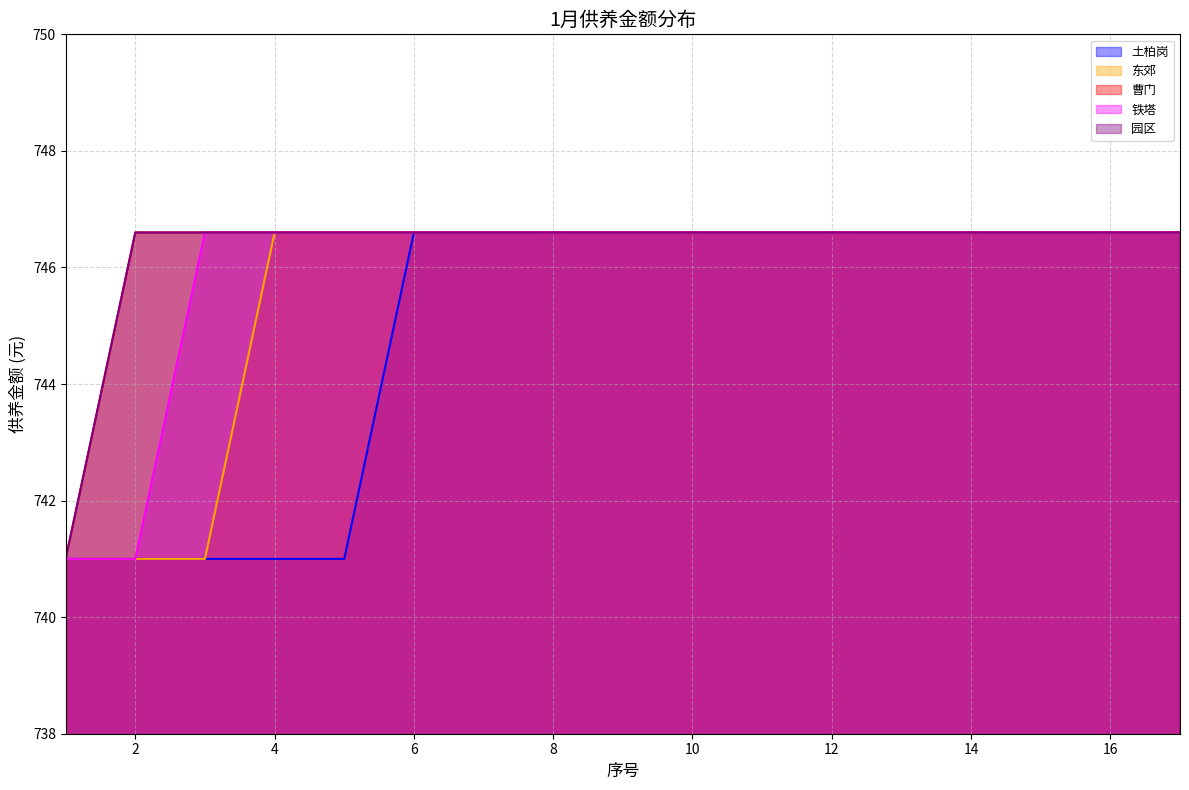

What is the highest value of the 东郊 series?

746.6